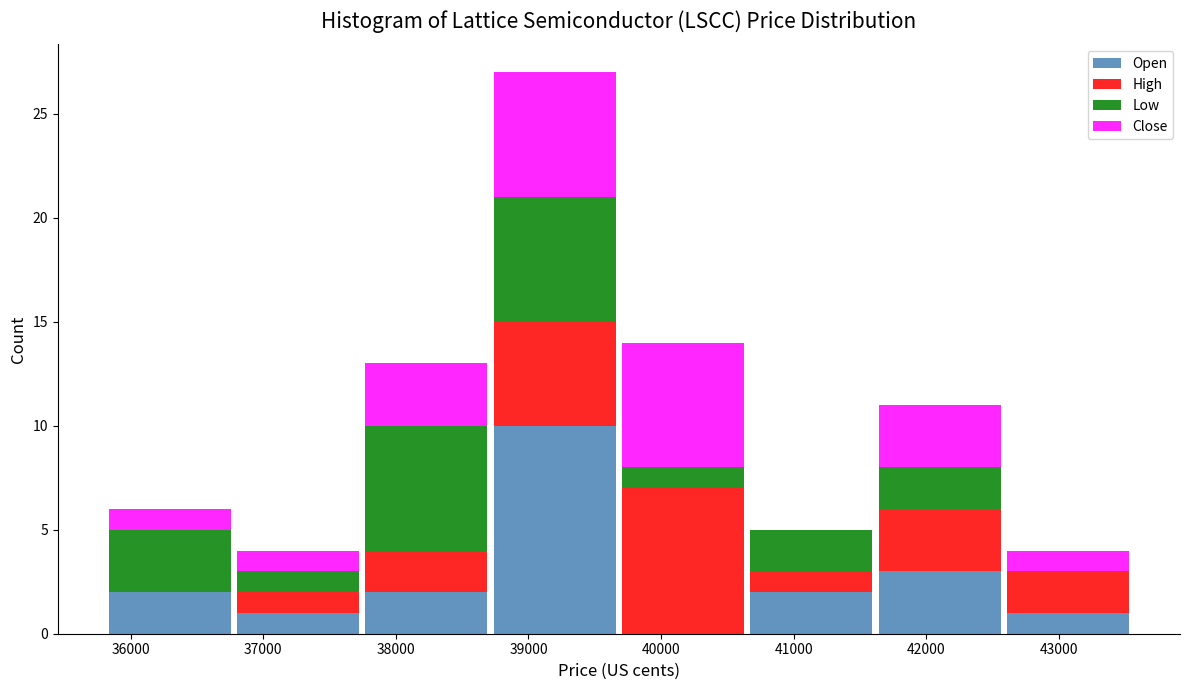

Reading left to right, list every stacked bar in this chart as the range it spans on the x-axis followed by its total height. Neither the bar edges nor the heights are printed on the chart, so give them approximately, as read against the axes.

35800 to 36800: 6
36800 to 37700: 4
37700 to 38700: 13
38700 to 39700: 27
39700 to 40700: 14
40700 to 41600: 5
41600 to 42600: 11
42600 to 43600: 4